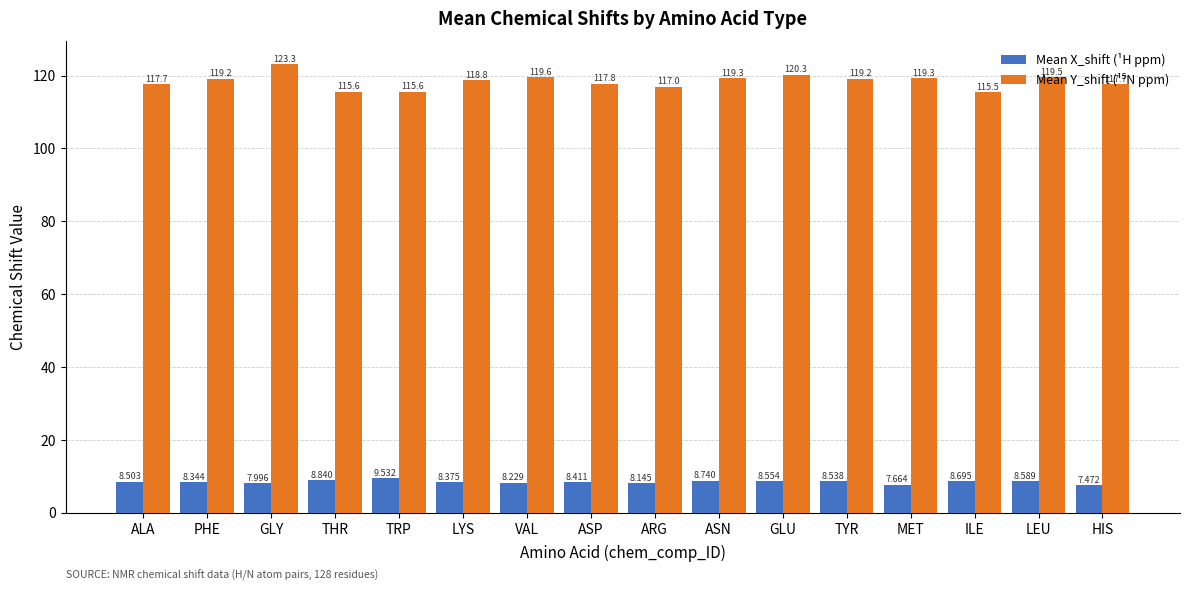

At which category is the sum across all series the highest?

GLY